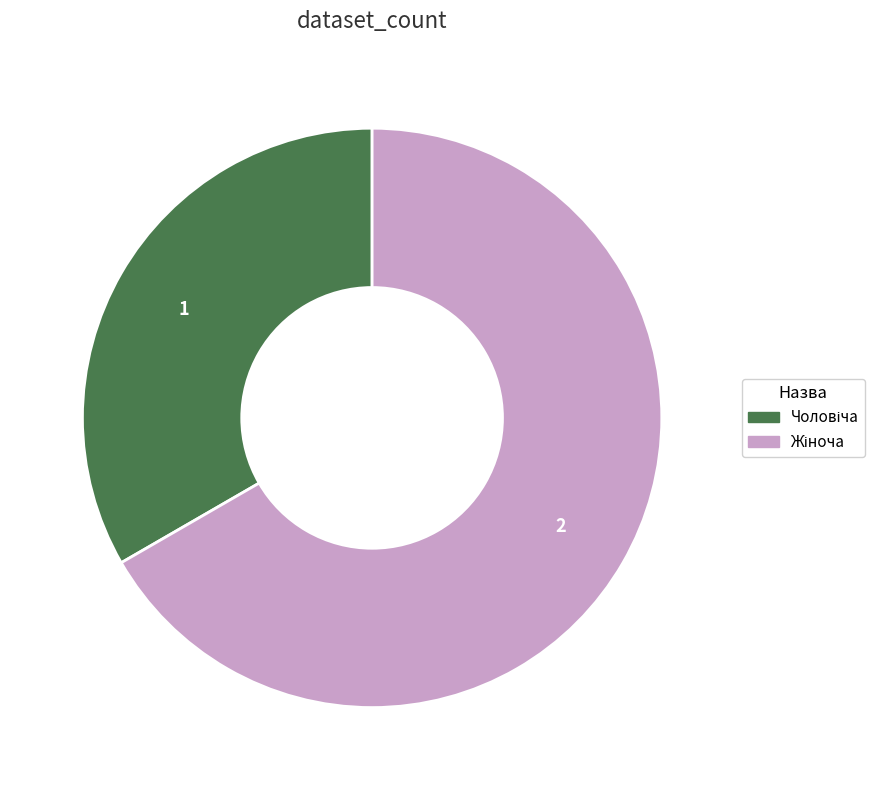

Is there any slice that represents more than half of the pie?

Yes